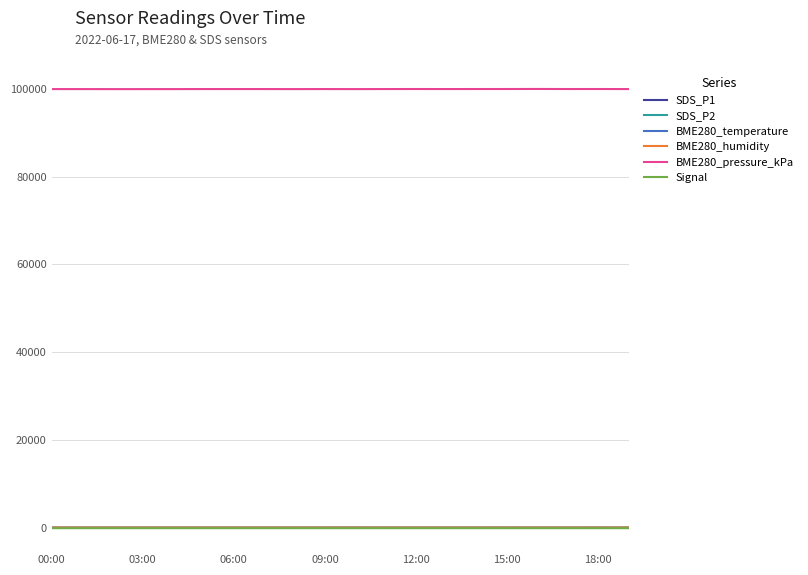

What are all the series names shown in the legend?

SDS_P1, SDS_P2, BME280_temperature, BME280_humidity, BME280_pressure_kPa, Signal